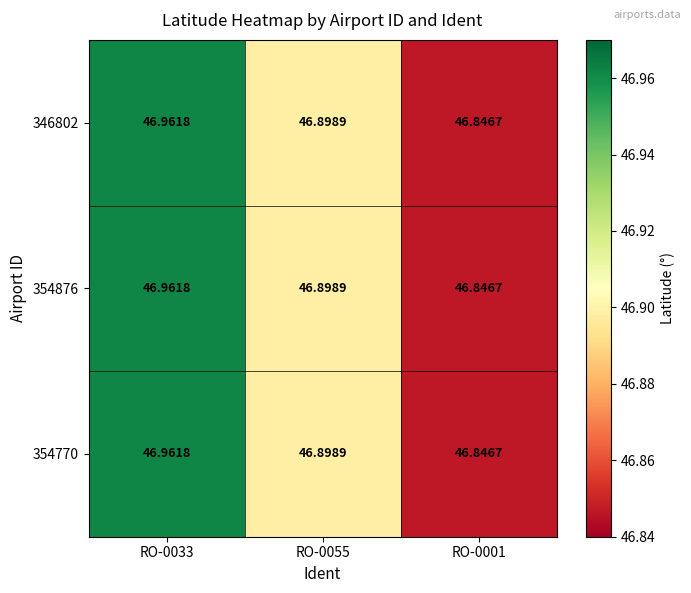

How many series are shown in this chart?

3